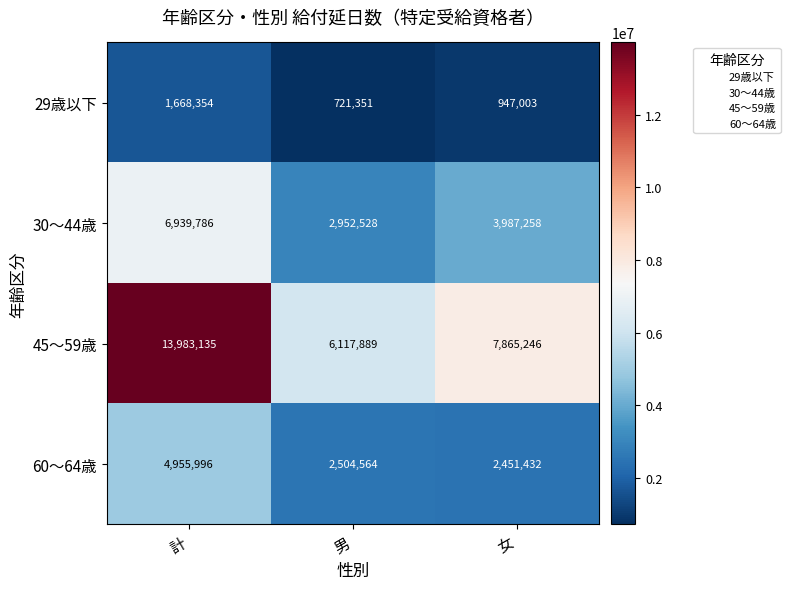

Rank the series at 女 from highest to lowest value.

45～59歳, 30～44歳, 60～64歳, 29歳以下